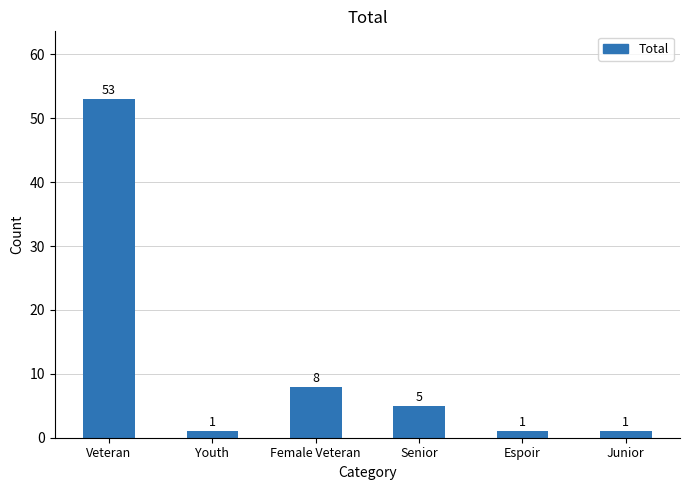

At which label is the value closest to 27?

Female Veteran